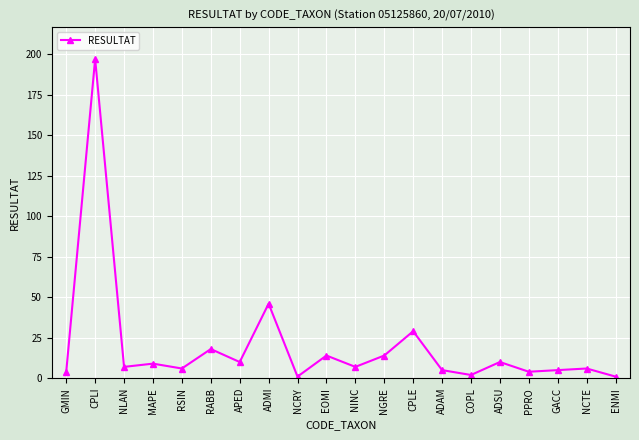

Reading left to right, extract all data points from this chart.

GMIN=4	CPLI=197	NLAN=7	MAPE=9	RSIN=6	RABB=18	APED=10	ADMI=46	NCRY=1	EOMI=14	NINC=7	NGRE=14	CPLE=29	ADAM=5	COPL=2	ADSU=10	PPRO=4	GACC=5	NCTE=6	ENMI=1